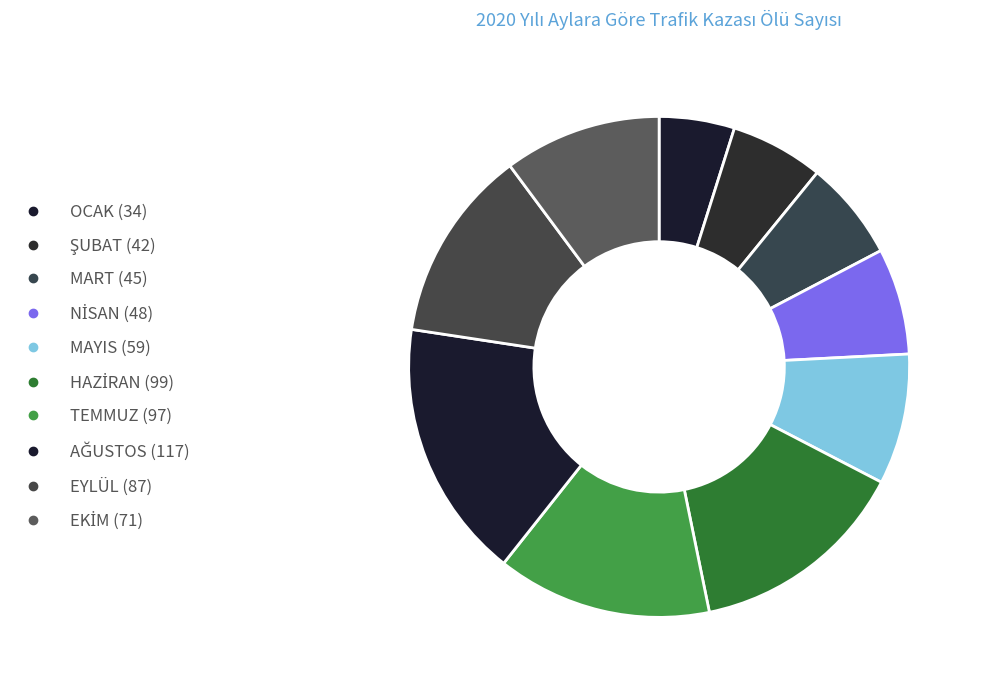

Approximately how many times larger is the value at OCAK compared to EYLÜL?

0.4